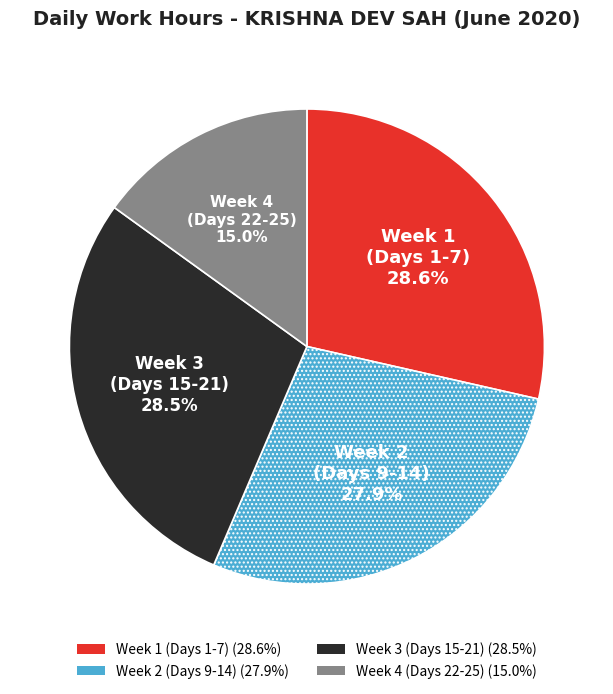

Is there a majority slice in this chart?

No